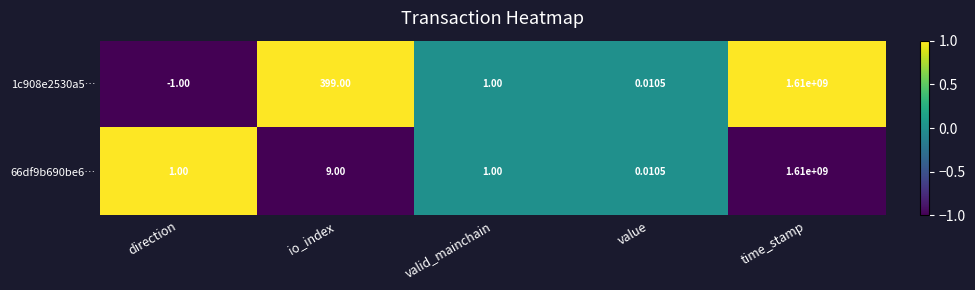

At which label is 1c908e2530a5… closest to 804999999?

io_index